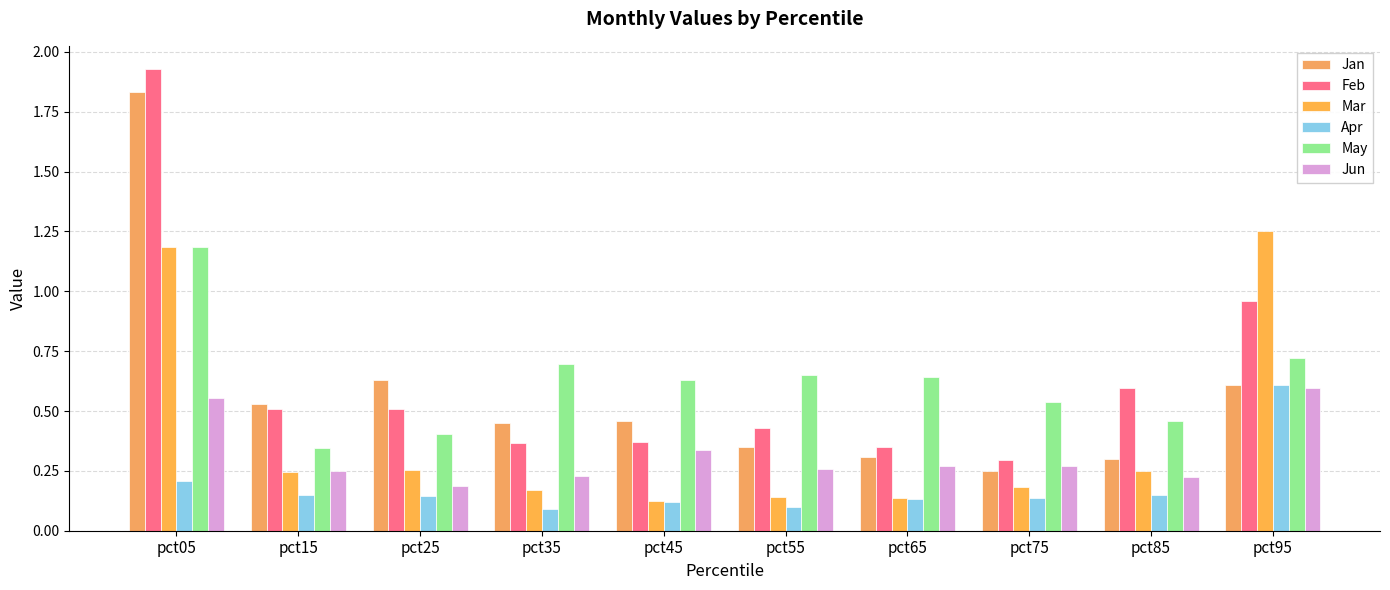

The Apr series shows 0.2 at pct95. True or false?

False